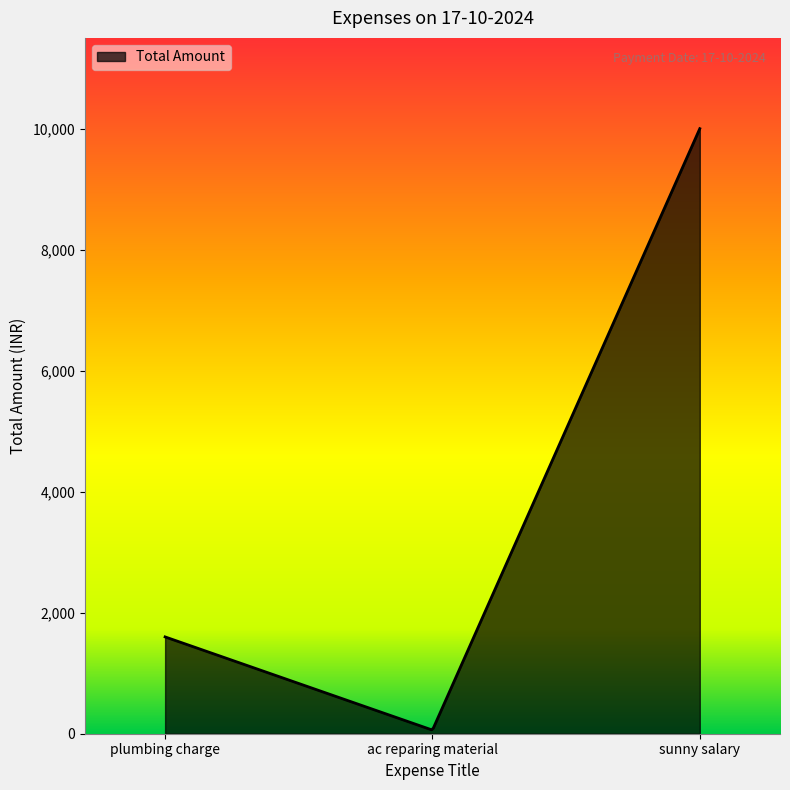

What is the greatest value displayed?

10000.0